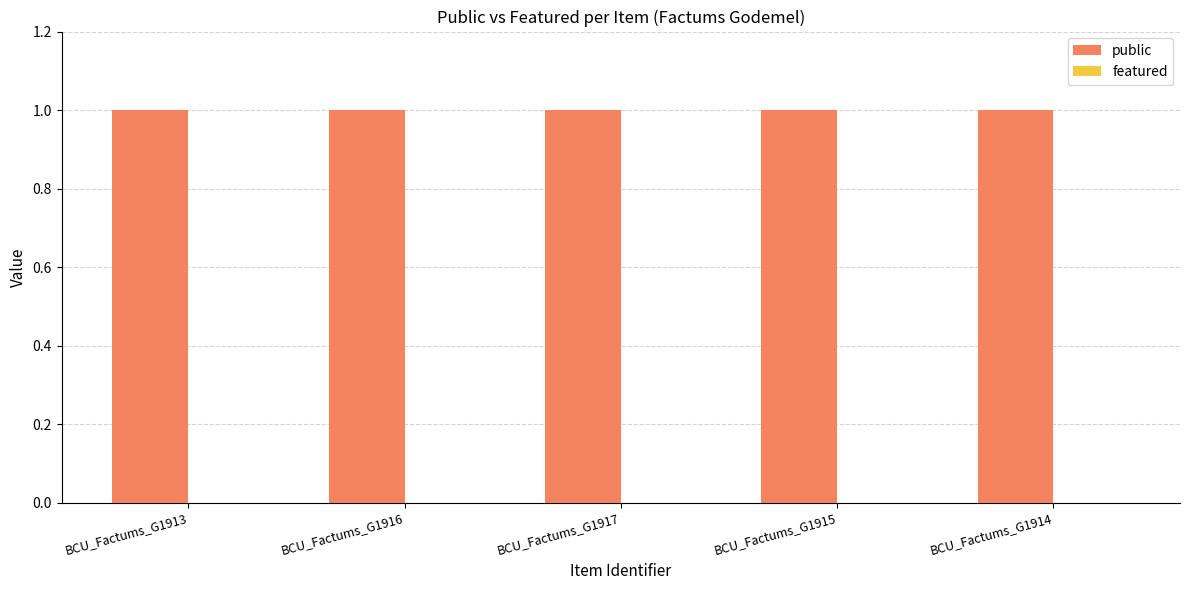

Which category has the highest value in the public series?

BCU_Factums_G1913